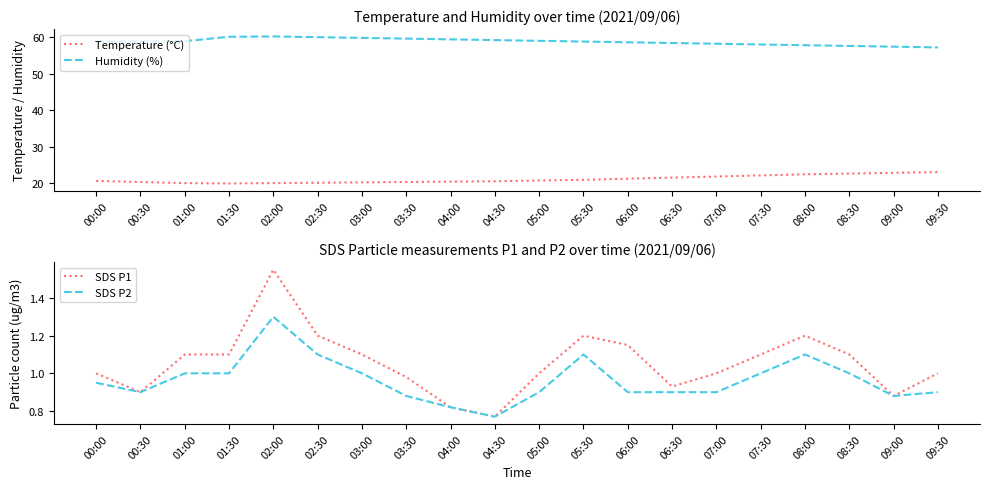

True or false: Temperature (°C) has a value of 22.9 at 09:00.

True